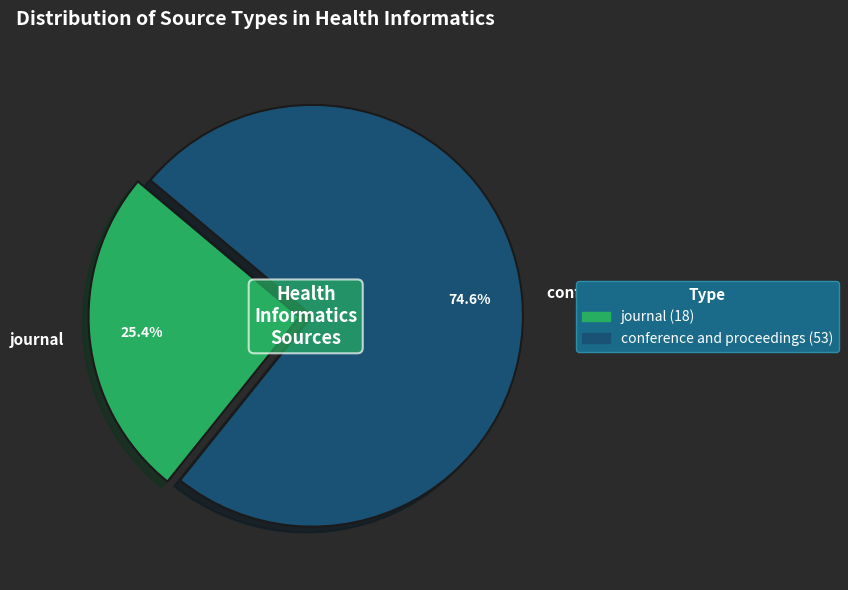

What percentage is NOT represented by journal?

74.6%